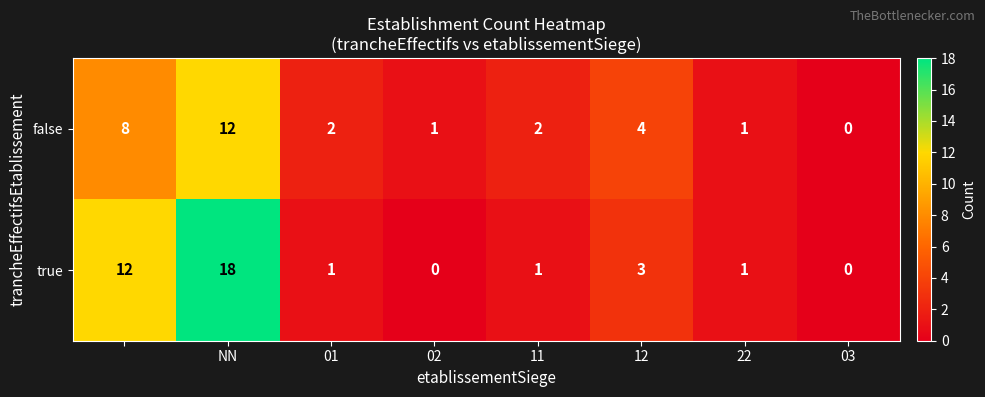

At how many categories does at least one series exceed 3?

3